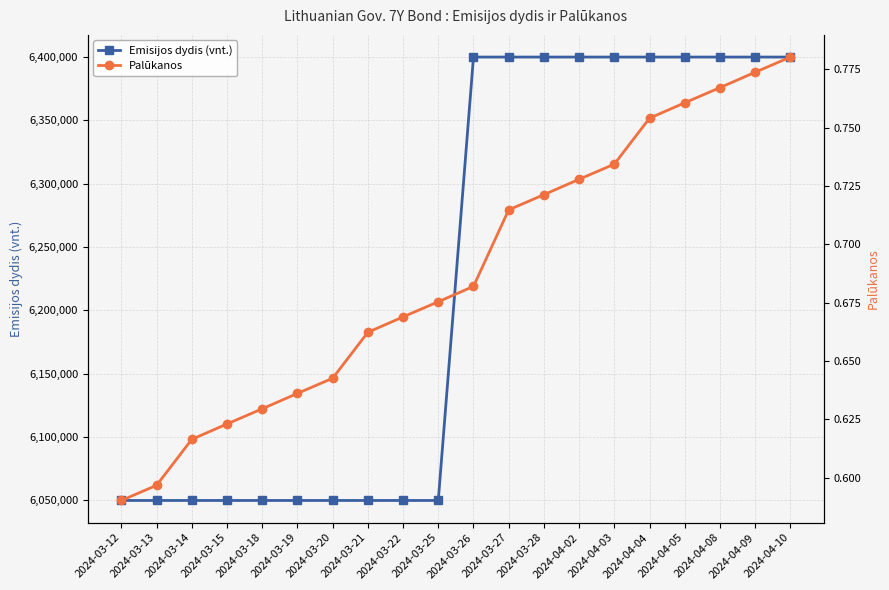

True or false: Emisijos dydis (vnt.) and Palūkanos intersect in this chart.

False